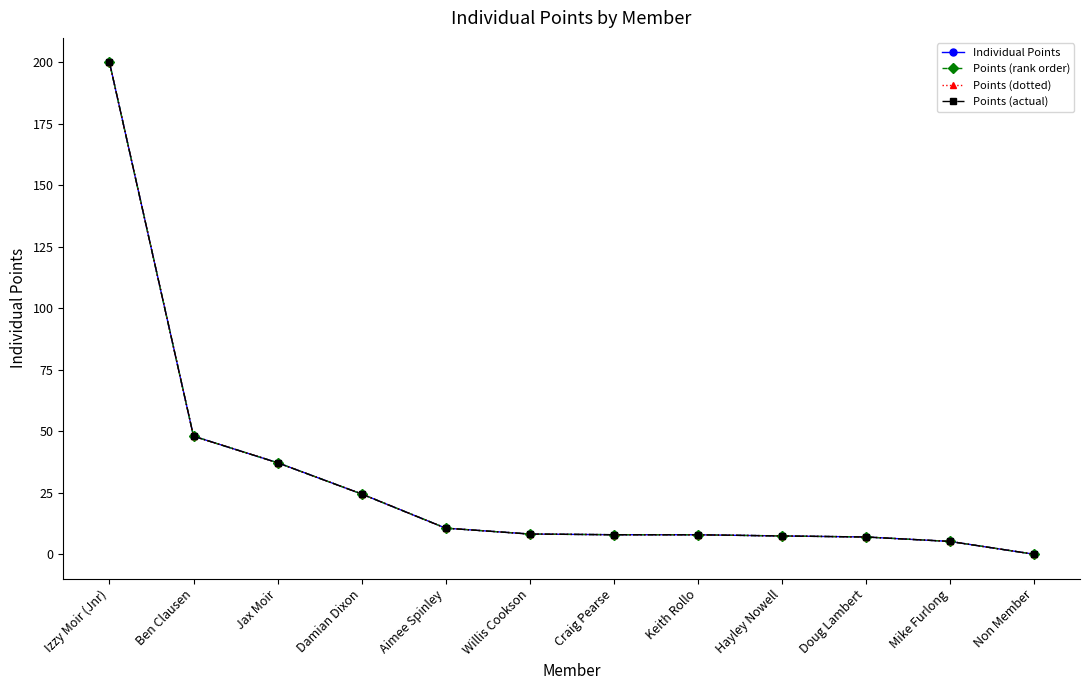

Reading left to right, transcribe all the data shown in this chart.

Individual Points: 200.0	48.0	37.2	24.5	10.6	8.2	7.9	7.9	7.4	7.0	5.2	0.0
Points (rank order): 200.0	48.0	37.2	24.5	10.6	8.2	7.9	7.9	7.4	7.0	5.2	0.0
Points (dotted): 200.0	48.0	37.2	24.5	10.6	8.2	7.9	7.9	7.4	7.0	5.2	0.0
Points (actual): 200.0	48.0	37.2	24.5	10.6	8.2	7.9	7.9	7.4	7.0	5.2	0.0